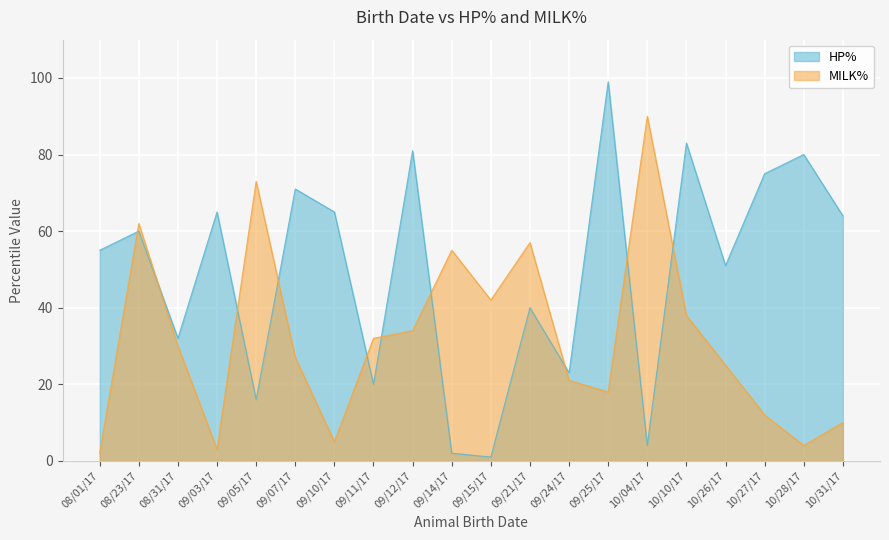

List the series in order of their overall mean, lowest first.

MILK%, HP%